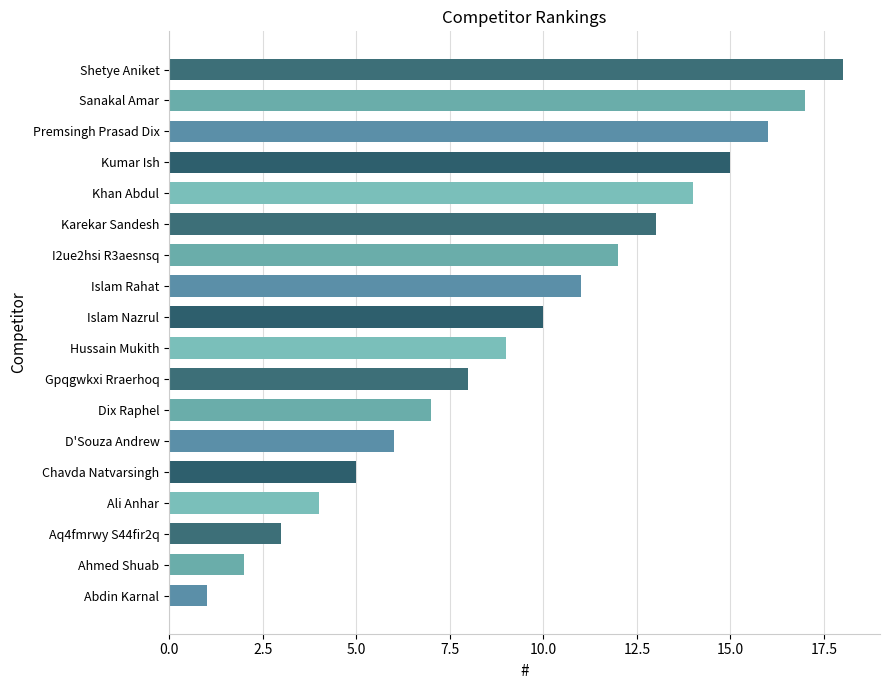

Which has a higher value, Shetye Aniket or Abdin Karnal?

Shetye Aniket